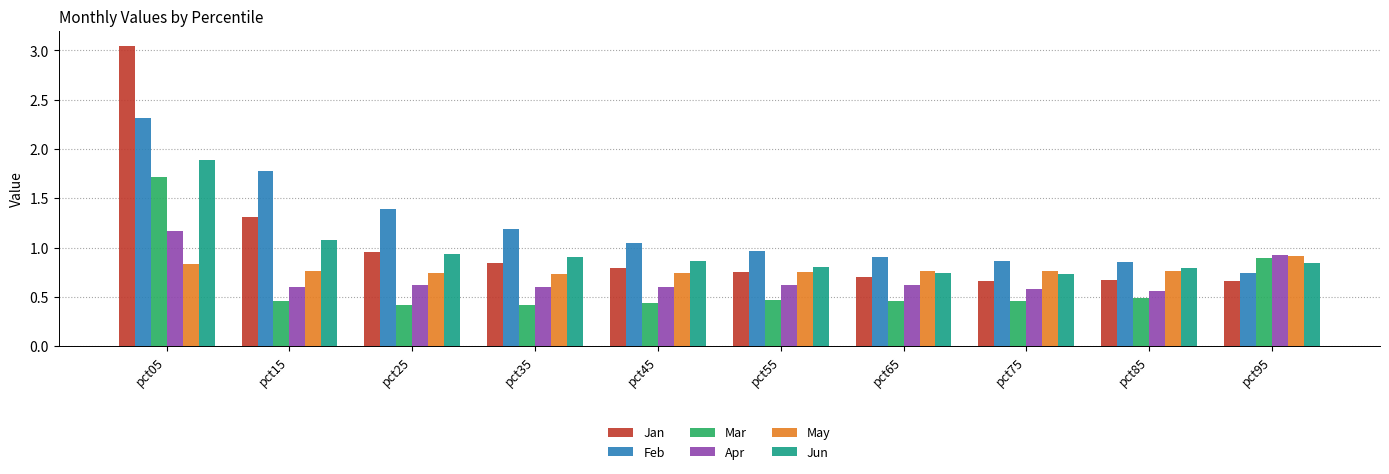

Does the chart contain stacked bars?

No